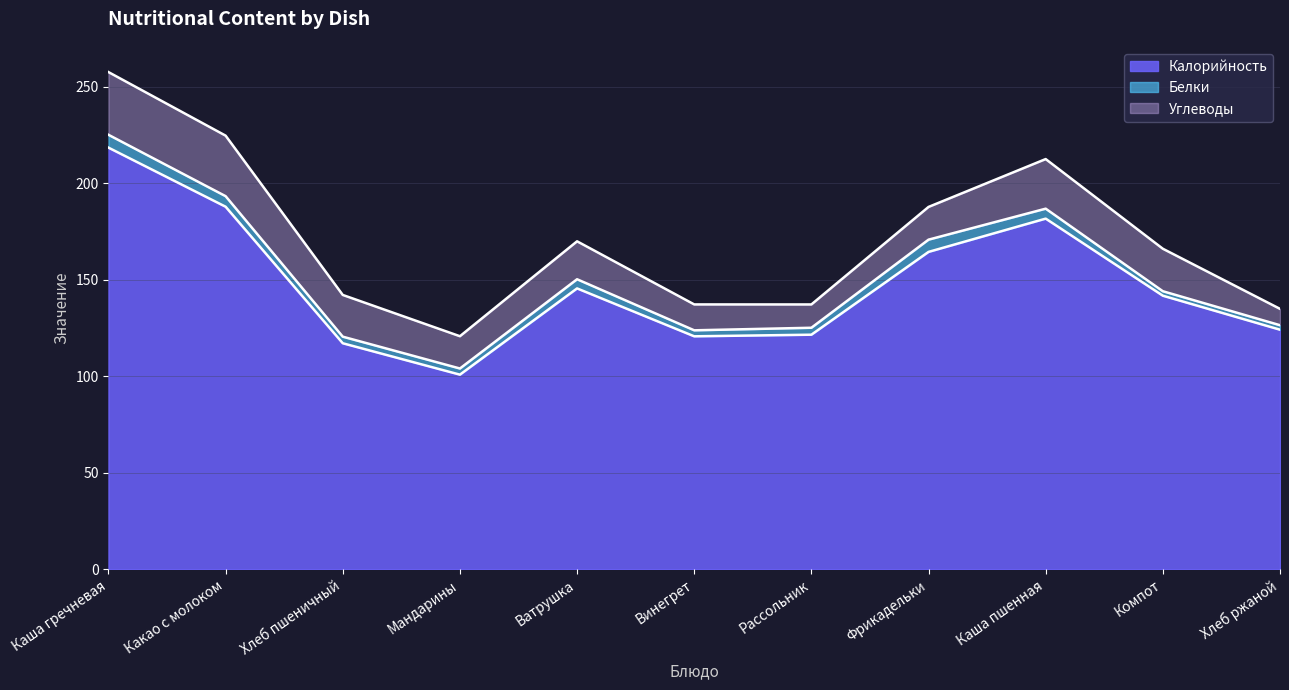

At which label does Углеводы first exceed 19?

Каша гречневая